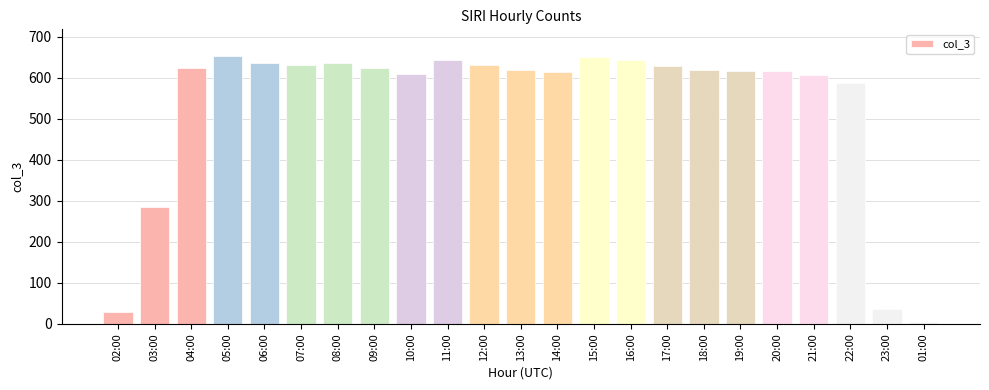

At which label is the value closest to 328?

03:00